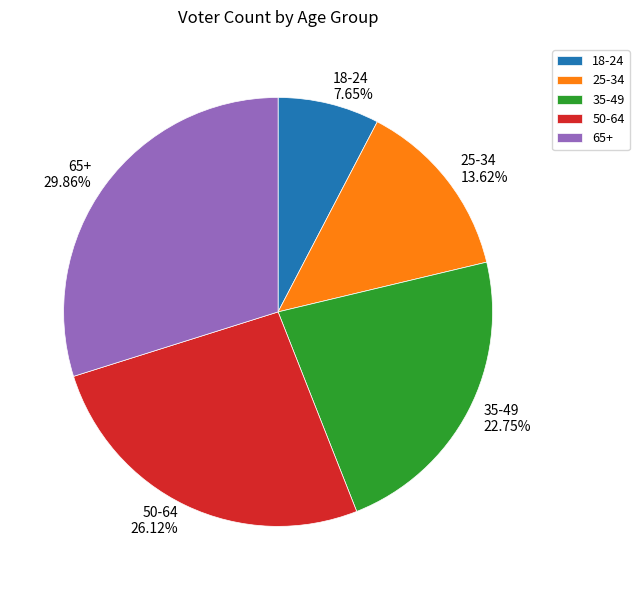

Rank the categories by value from highest to lowest.

65+, 50-64, 35-49, 25-34, 18-24